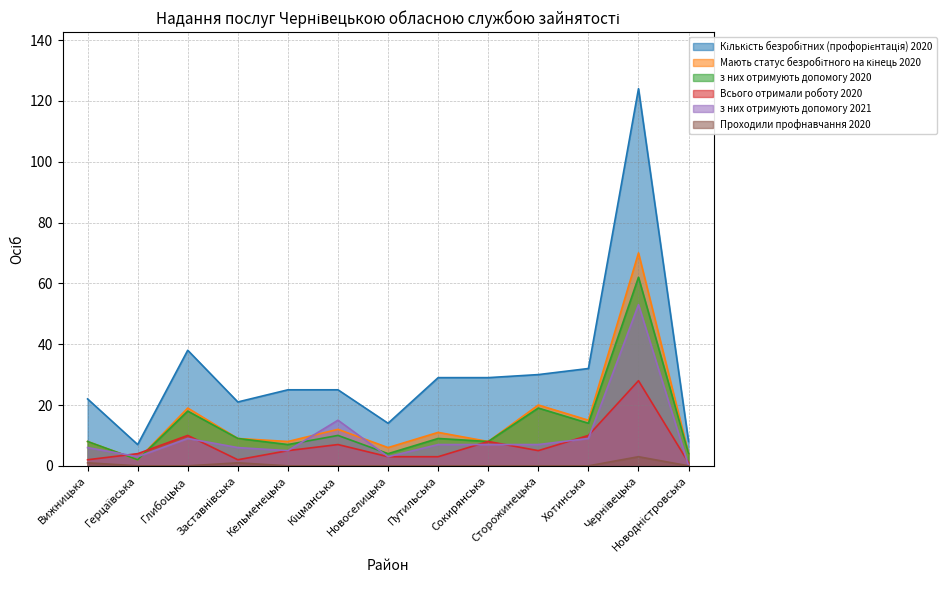

Which category has the highest value across all series?

Чернівецька